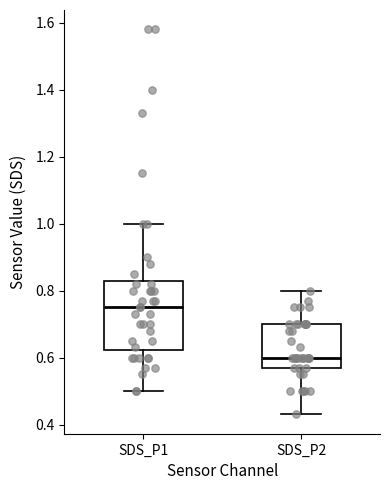

Reading left to right, read every box against the y-axis: the position of its median line, the range the box covers, and the ends of its whiskers. The values are not printed on the chart, so give them approximately, as read against the axis.

SDS_P1: median 0.76, box 0.62 to 0.82, whiskers 0.50 to 1.00
SDS_P2: median 0.60, box 0.58 to 0.70, whiskers 0.44 to 0.80